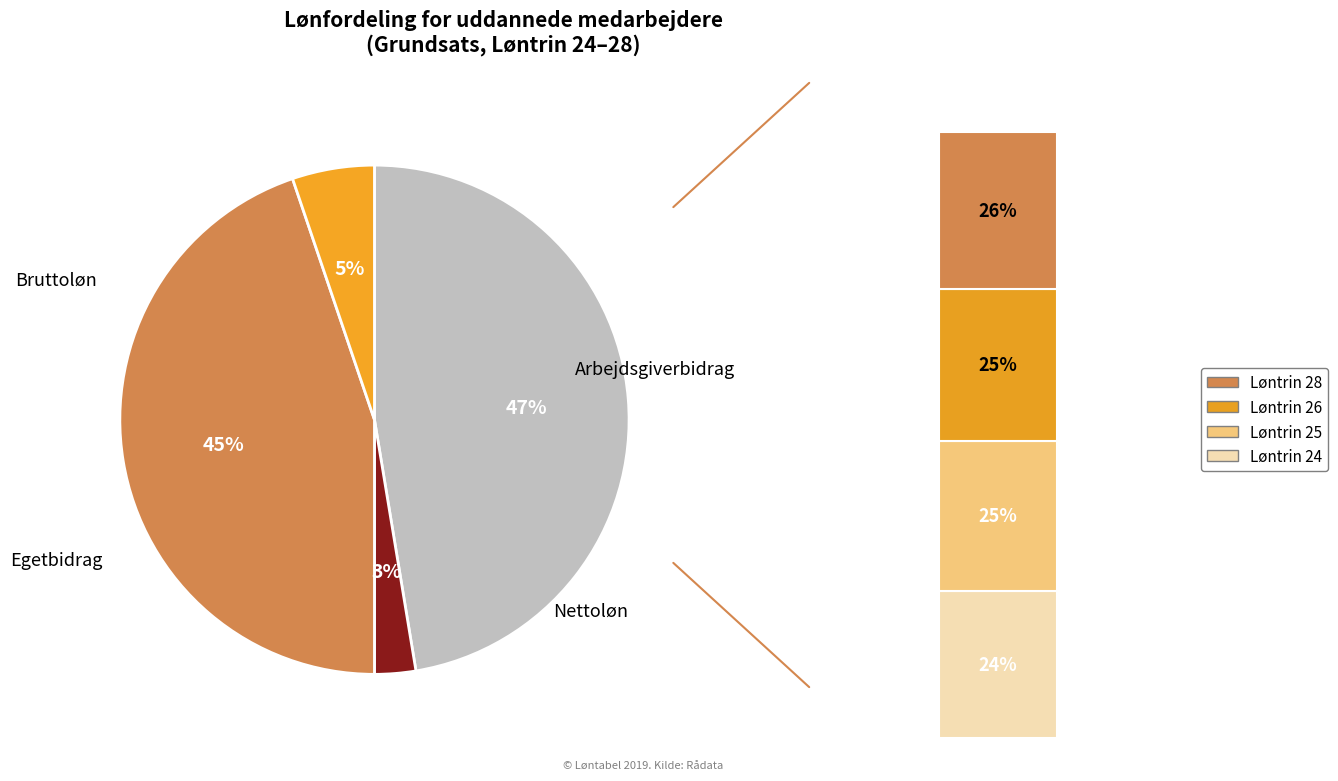

To the nearest percent, what percentage of the pie is Egetbidrag?

3%